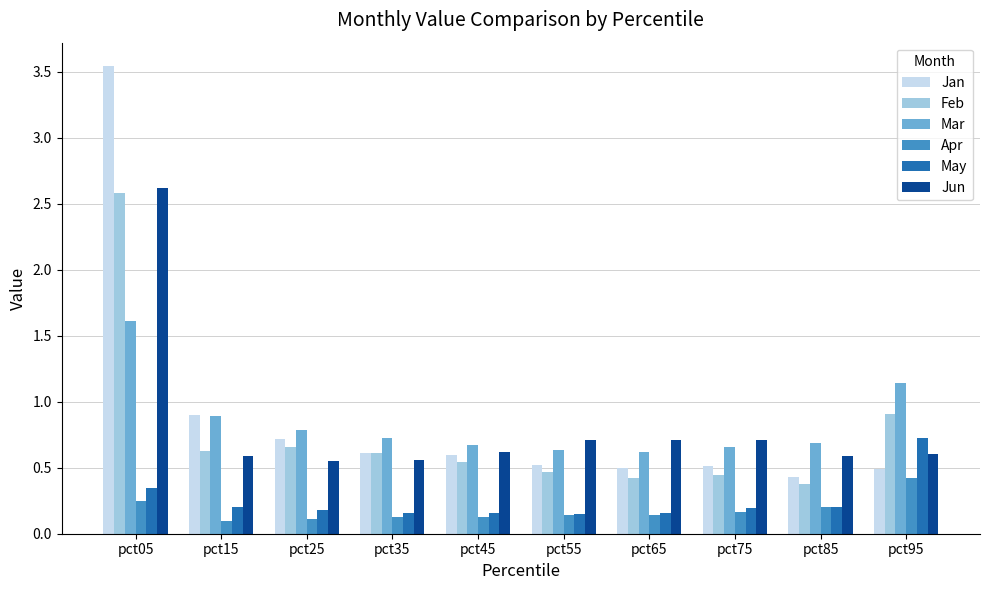

How many groups of bars are there?

10